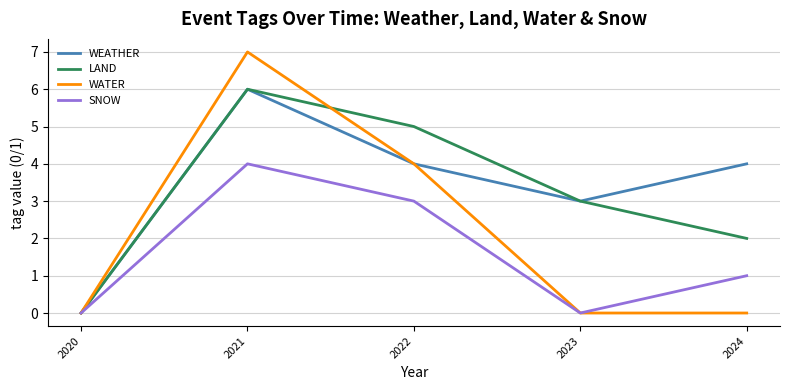

What is the spread (max minus min) of values at 2024?

4